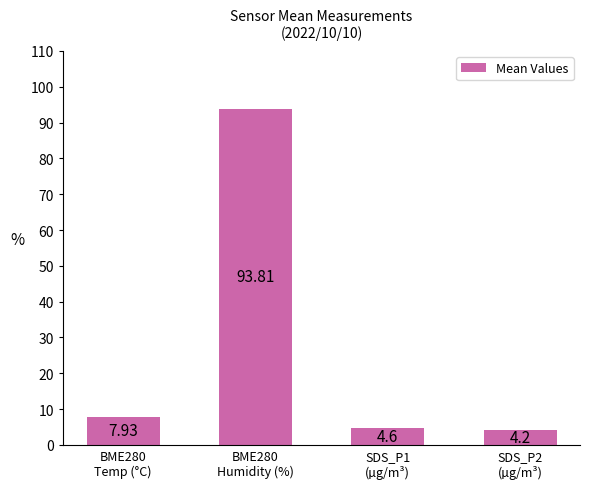

What is the ratio of the value at BME280
Temp (°C) to the value at SDS_P1
(µg/m³)?

1.7